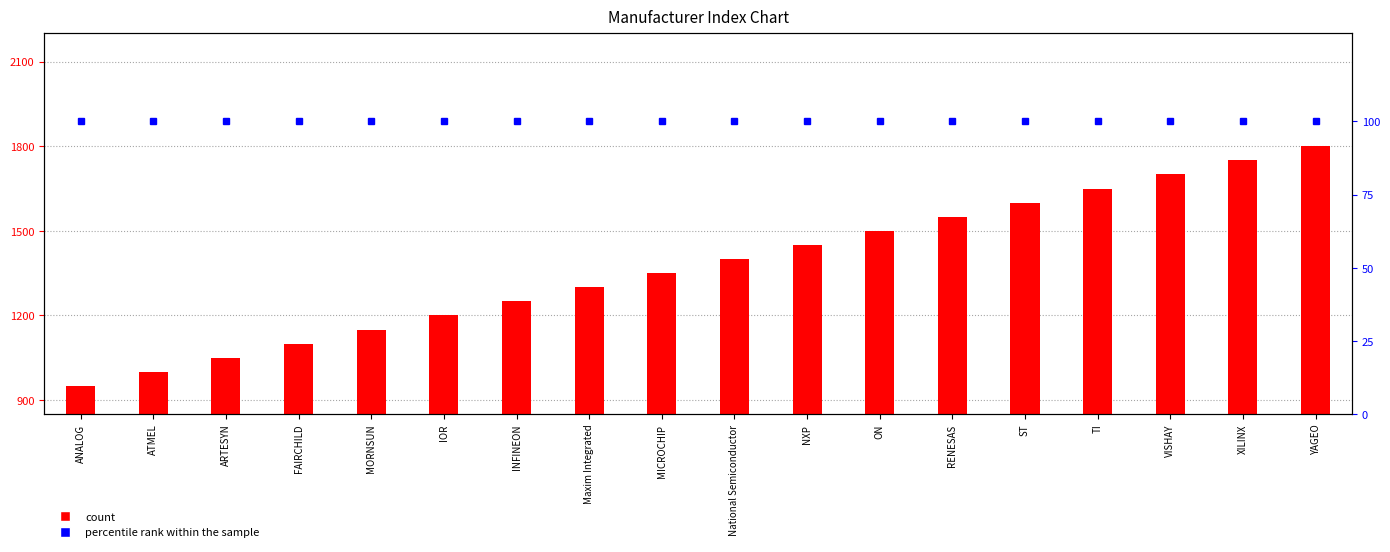

What is the sum of all count values?

24750